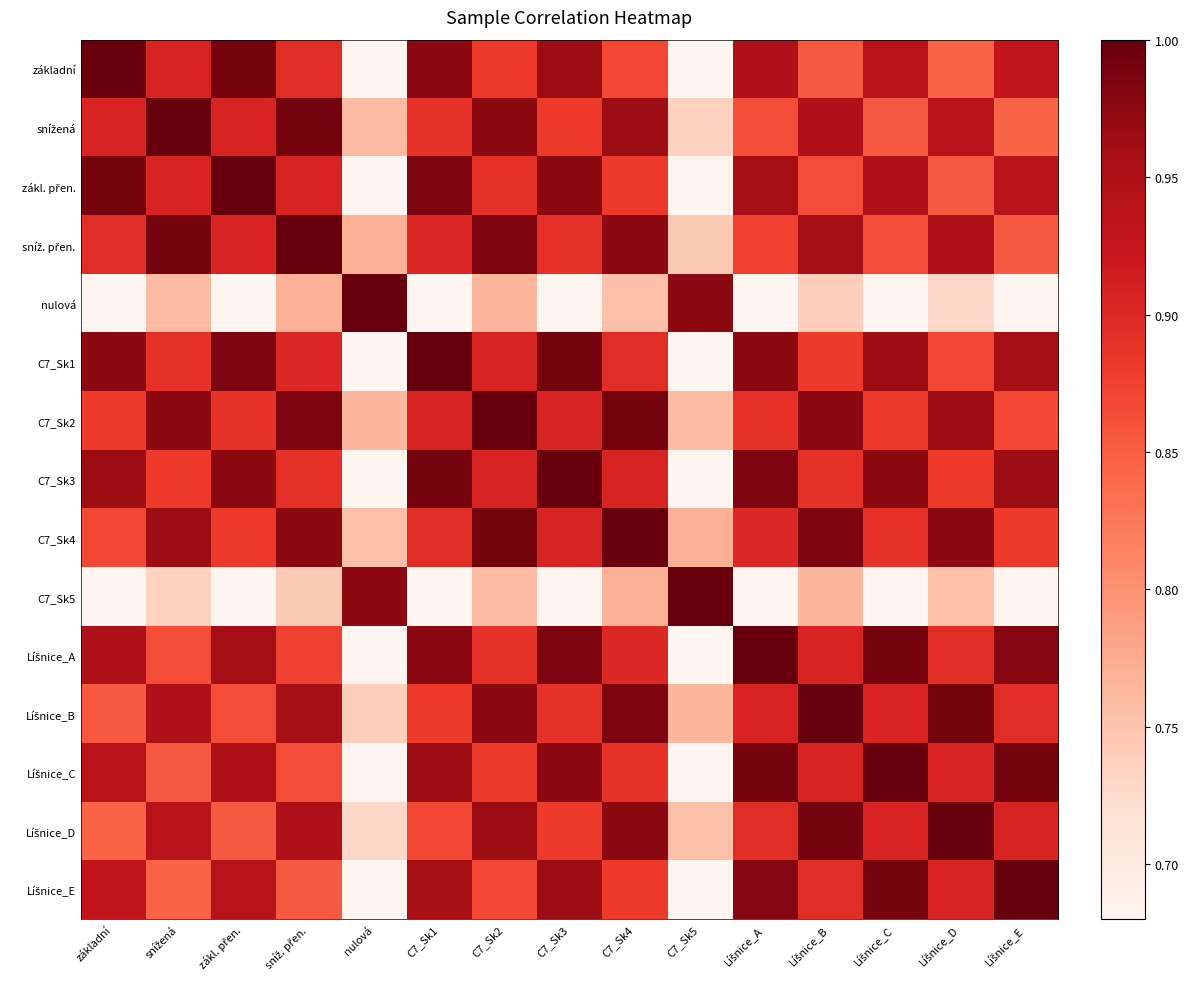

Count the number of categories in the chart.

15